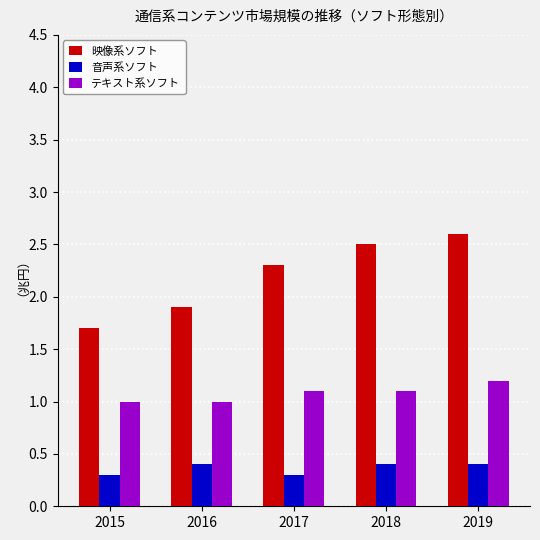

At which label is 映像系ソフト closest to 2?

2016